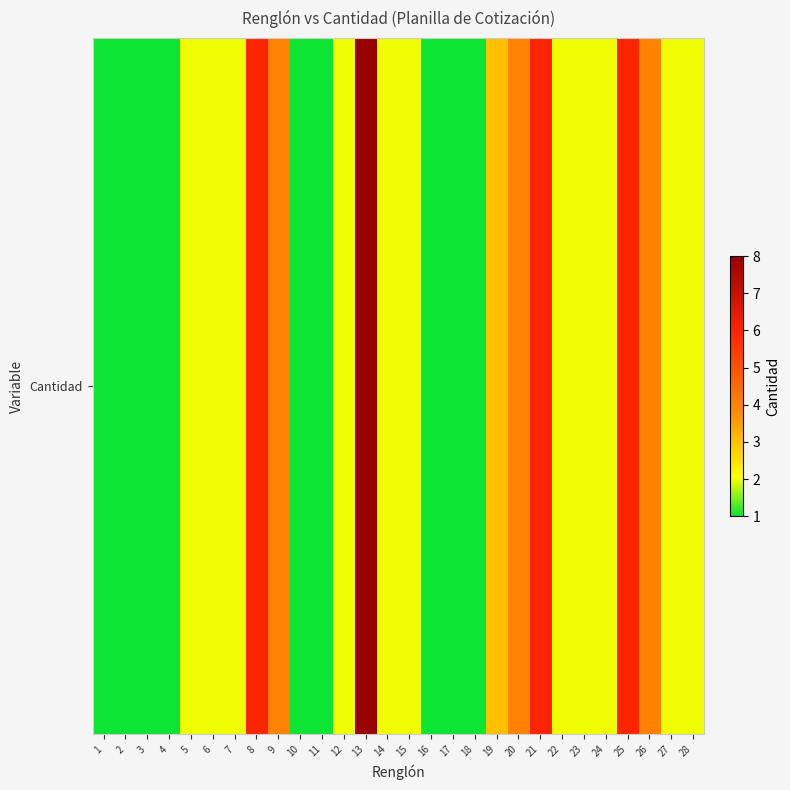

What is the sum of all values?

72